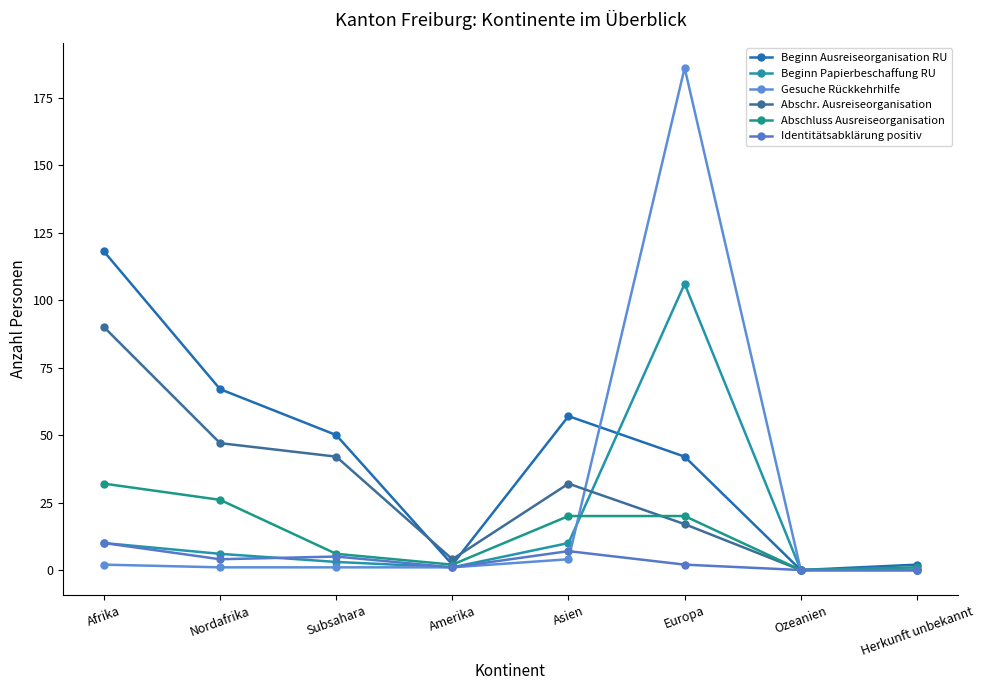

Which series has the largest total across all categories?

Beginn Ausreiseorganisation RU